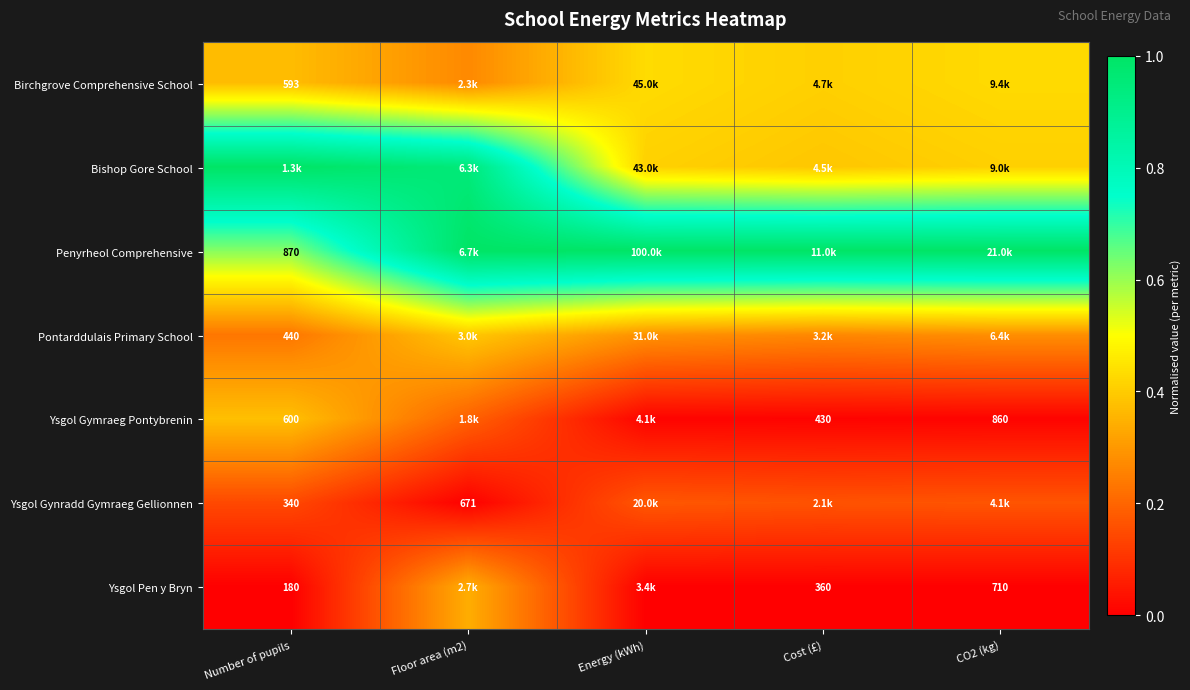

At how many categories does at least one series exceed 0?

5